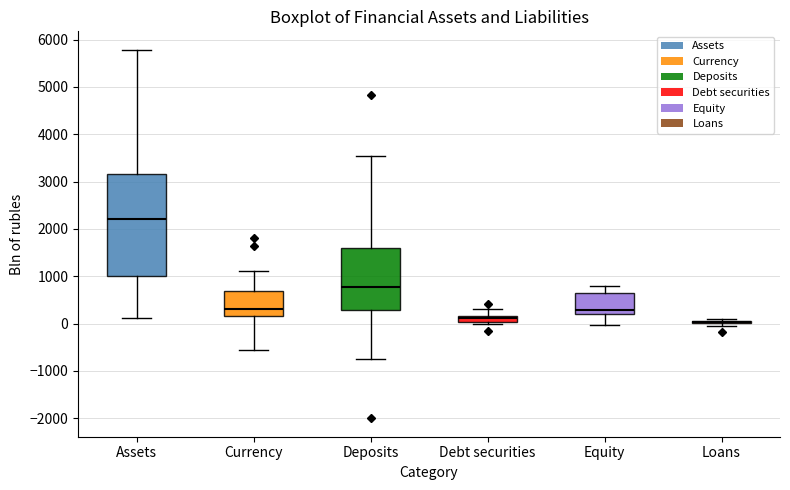

Comparing the boxes themselves (not the whiskers), which one is the tallest?

Assets